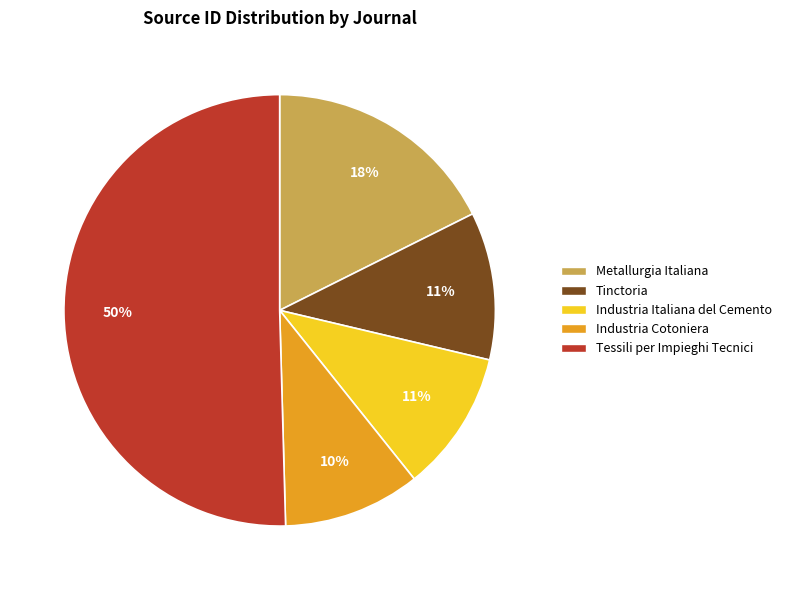

Between Tessili per Impieghi Tecnici and Industria Italiana del Cemento, which is larger?

Tessili per Impieghi Tecnici